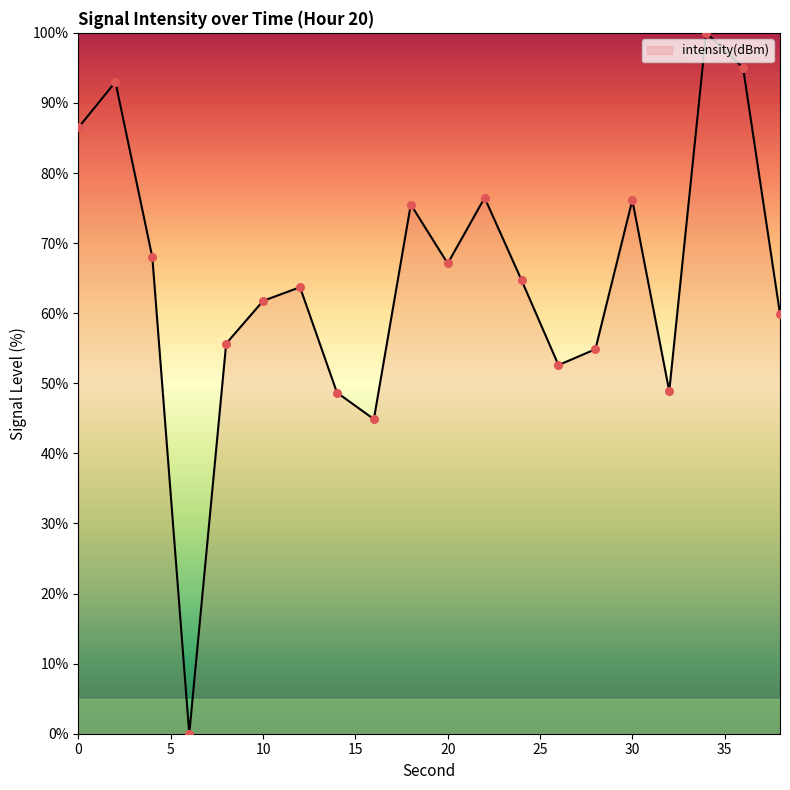

What is the greatest value displayed?

100.0